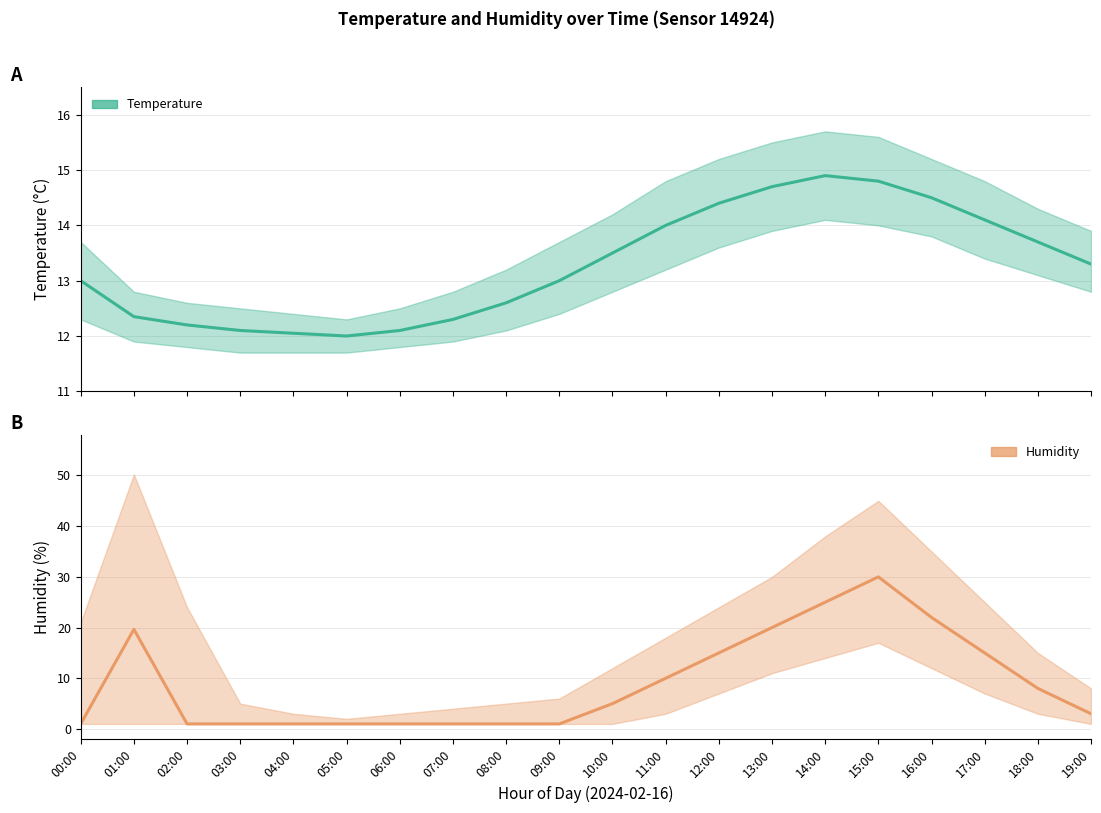

Where is the first local maximum for humidity mean?

01:00